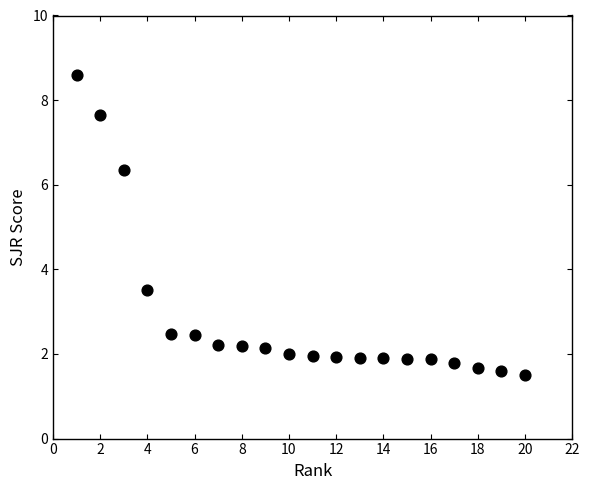

What Y value in the scatter plot is closest to 5?

6.4